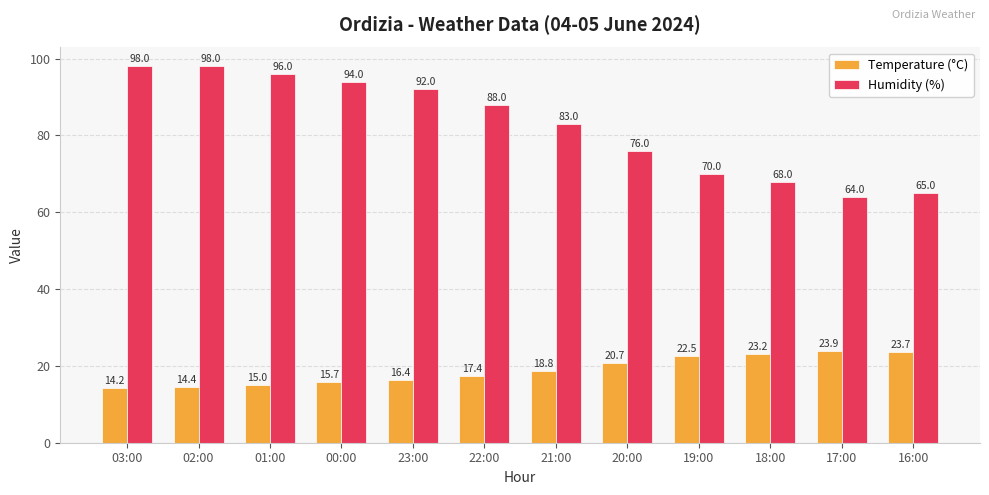

How many data points does each series have?

12